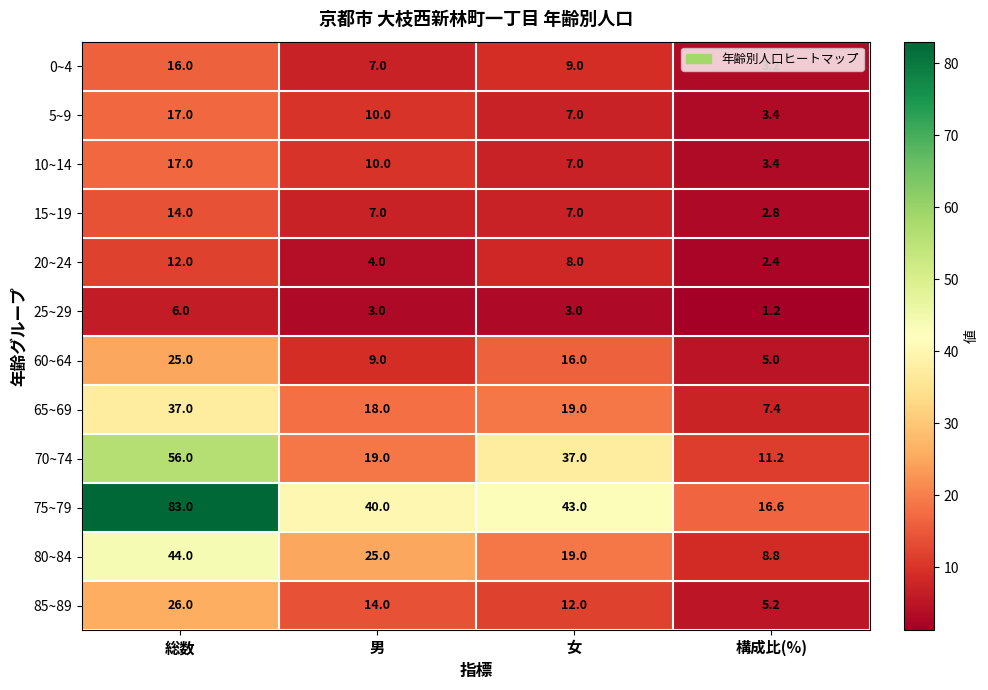

Which series changed the most between 総数 and 構成比(%)?

75~79